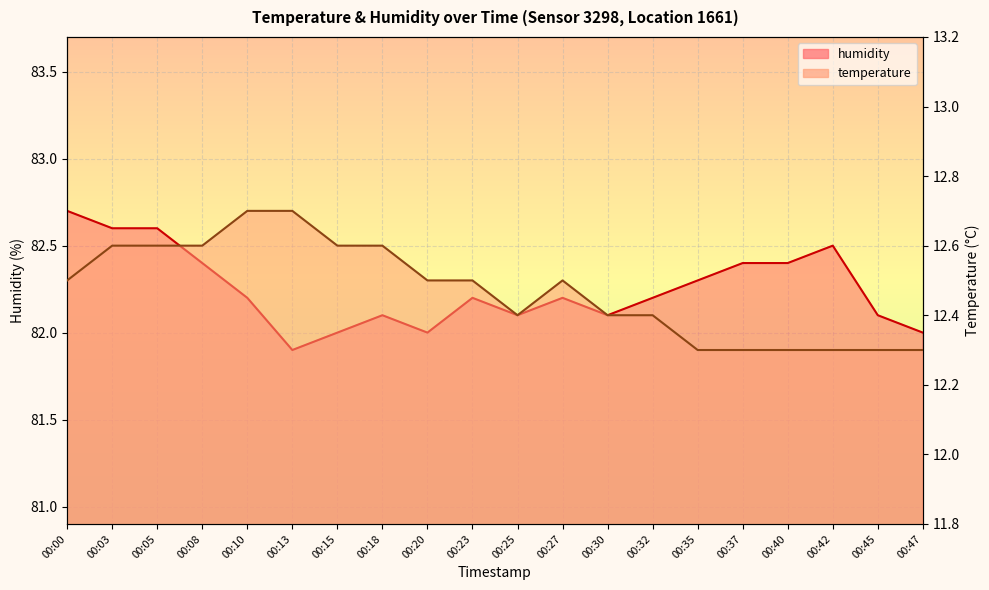

Reading left to right, what are all the values shown in this chart?

temperature: 12.5	12.6	12.6	12.6	12.7	12.7	12.6	12.6	12.5	12.5	12.4	12.5	12.4	12.4	12.3	12.3	12.3	12.3	12.3	12.3
humidity: 82.7	82.6	82.6	82.4	82.2	81.9	82.0	82.1	82.0	82.2	82.1	82.2	82.1	82.2	82.3	82.4	82.4	82.5	82.1	82.0